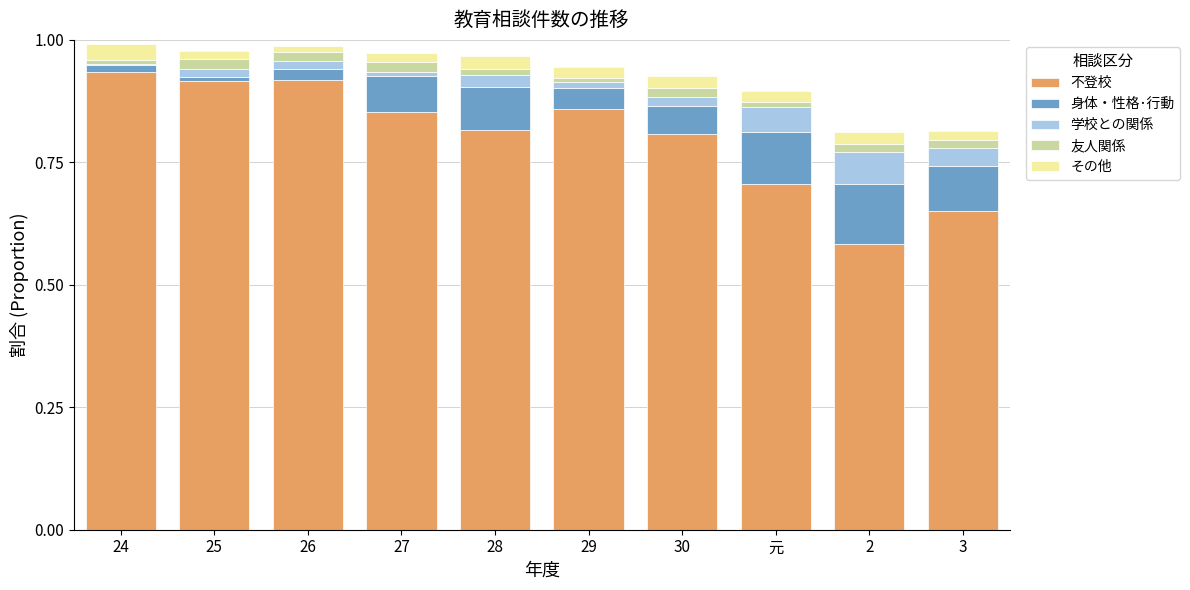

How many distinct data groups are displayed?

5